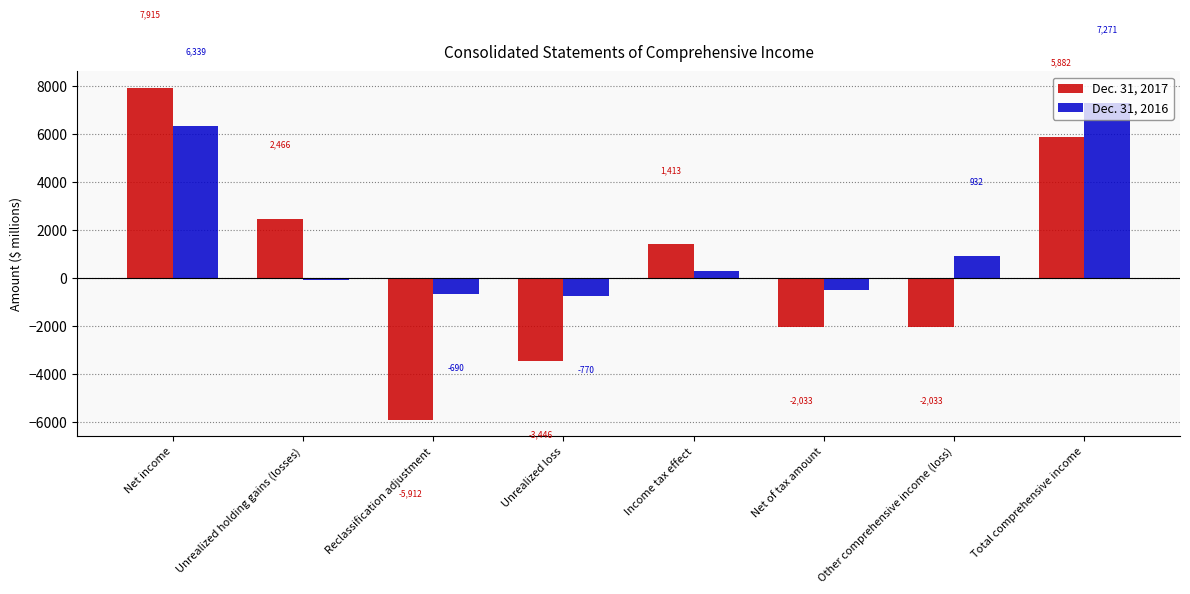

Reading left to right, list all the values displayed in this chart.

Dec. 31, 2017: Net income=7915	Unrealized holding gains (losses)=2466	Reclassification adjustment=-5912	Unrealized loss=-3446	Income tax effect=1413	Net of tax amount=-2033	Other comprehensive income (loss)=-2033	Total comprehensive income=5882
Dec. 31, 2016: Net income=6339	Unrealized holding gains (losses)=-80	Reclassification adjustment=-690	Unrealized loss=-770	Income tax effect=281	Net of tax amount=-489	Other comprehensive income (loss)=932	Total comprehensive income=7271